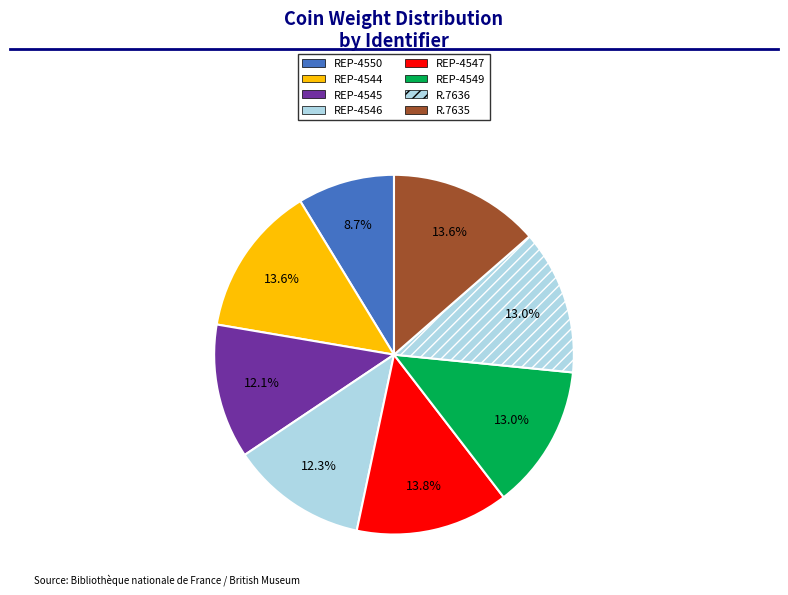

Count the number of slices in the pie.

8